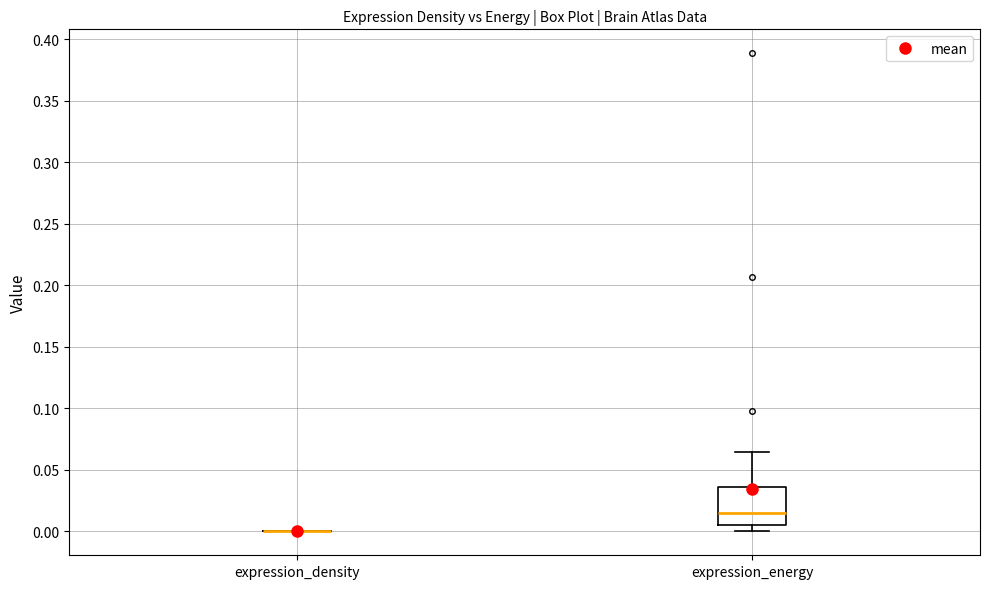

Reading left to right, transcribe this box plot: for each box, give where its median line is, the range the box spans, and where its two whiskers end, as read against the y-axis. The values are not printed on the chart, so give them approximately, as read against the axis.

expression_density: box collapsed to a line at 0.000, whiskers 0.000 to 0.000
expression_energy: median 0.015, box 0.005 to 0.035, whiskers 0.000 to 0.065